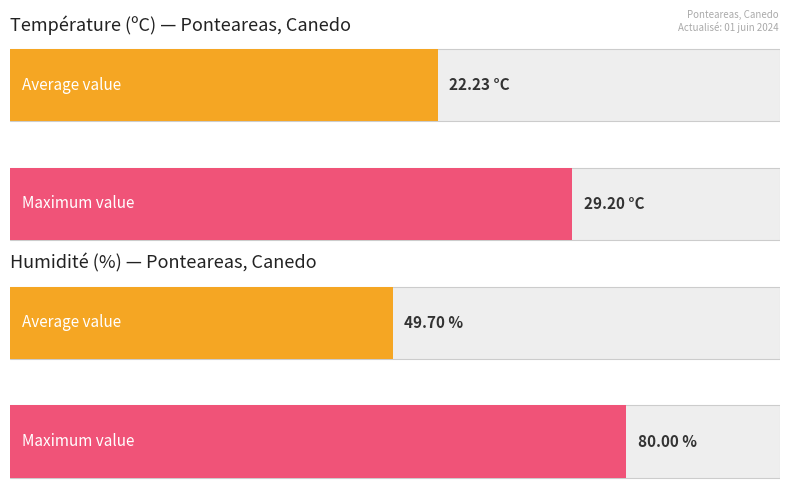

Which series has the largest total across all categories?

Humidité (%)